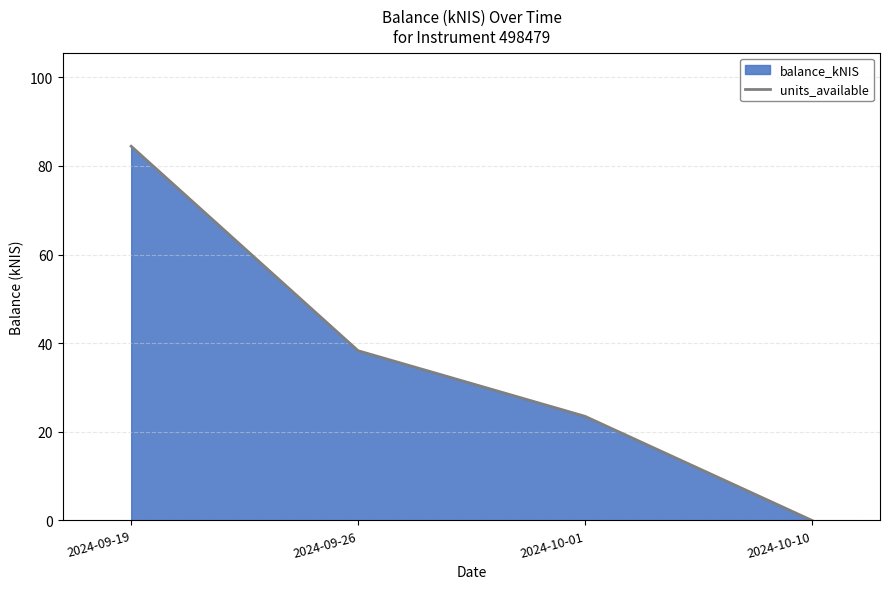

What is the label of the 2nd point from the right?

2024-10-01